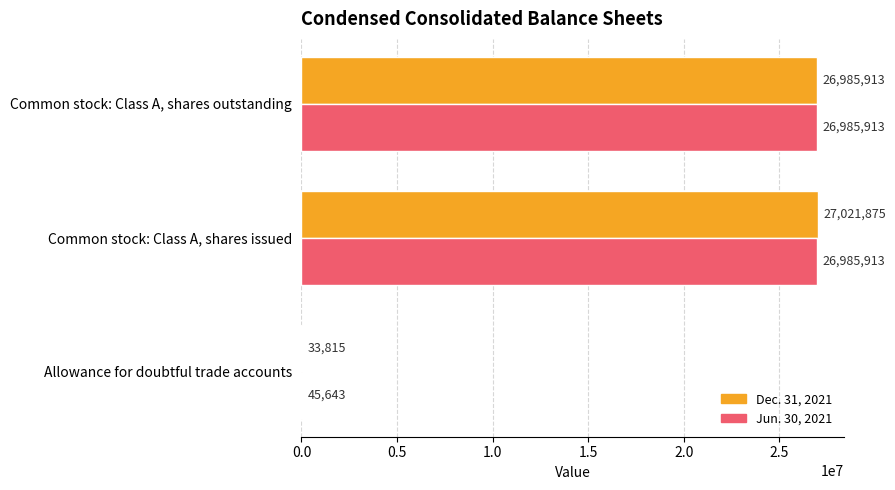

At which category is the sum across all series the highest?

Common stock: Class A, shares issued